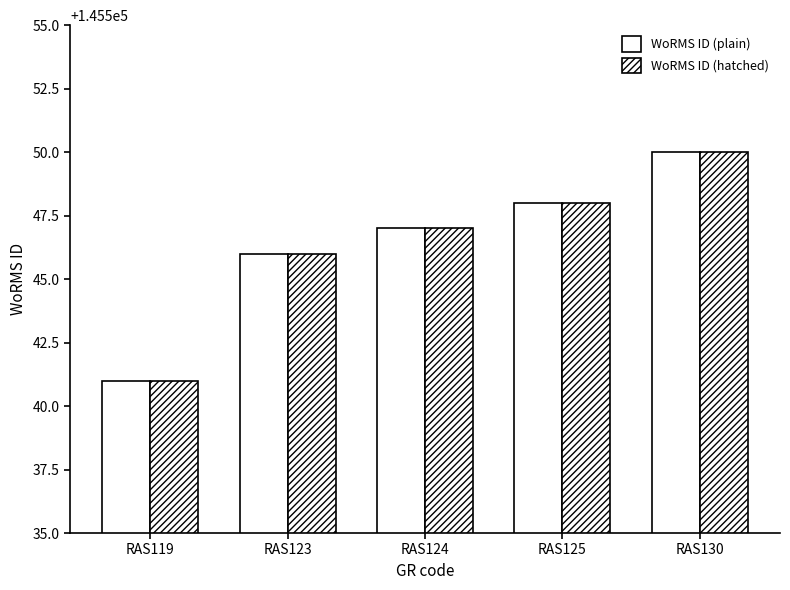

Count the WoRMS ID (hatched) values in the range 145546 to 145548.

3